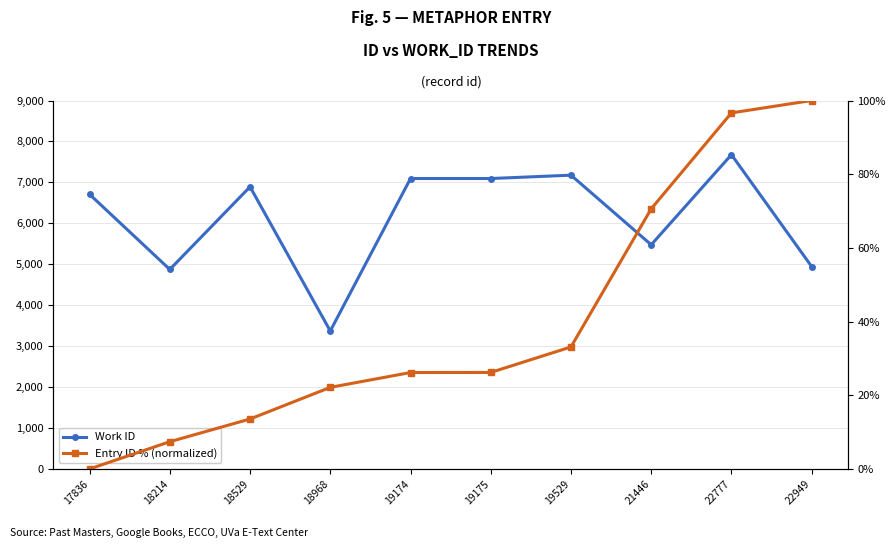

Rank the series at 22777 from highest to lowest value.

Work ID, Entry ID % (normalized)